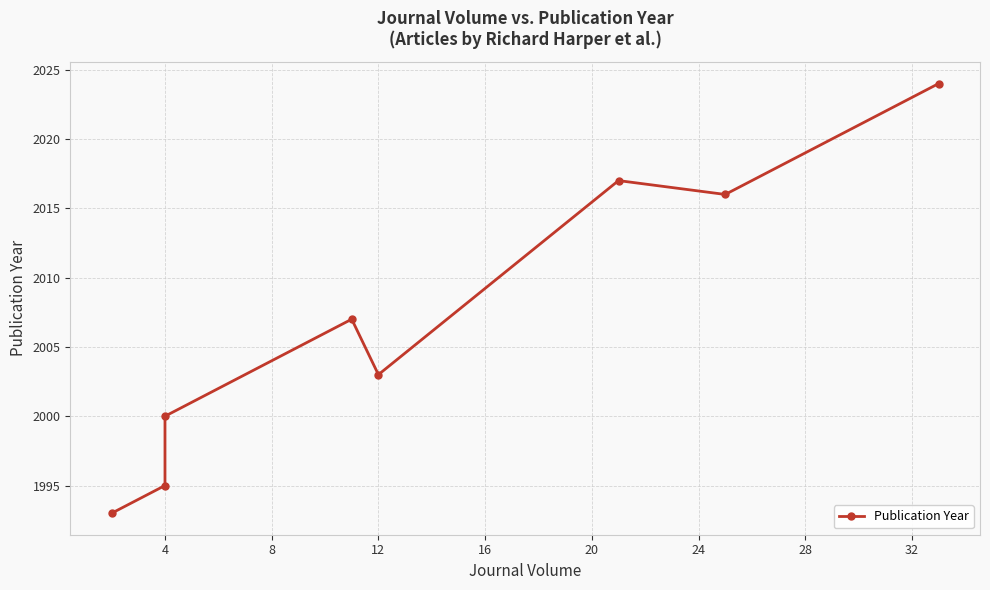

How many points are lower than both their immediate neighbors (excluding endpoints)?

2